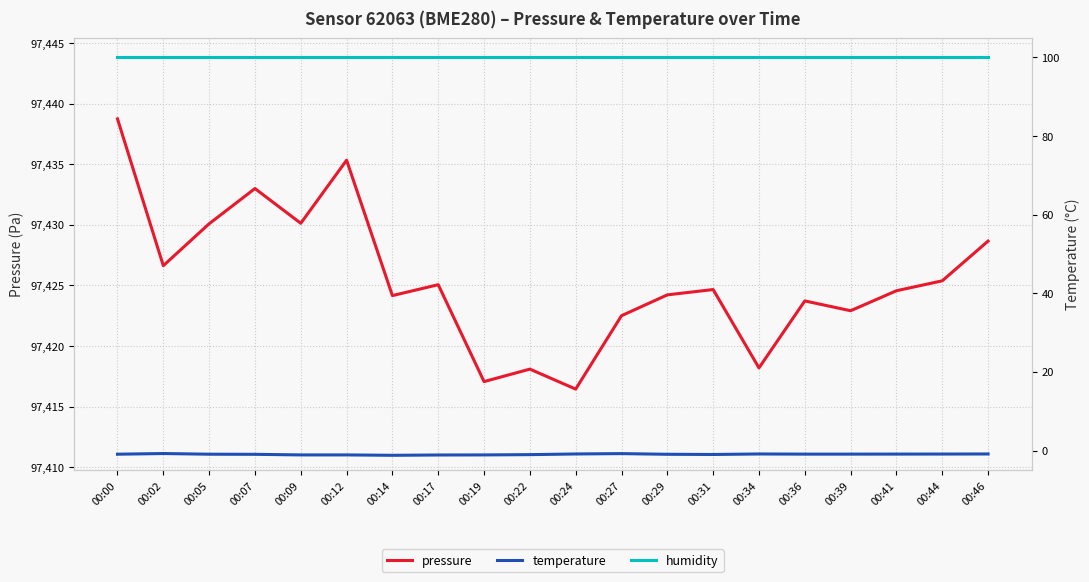

Which category has the lowest value in the temperature series?

00:14